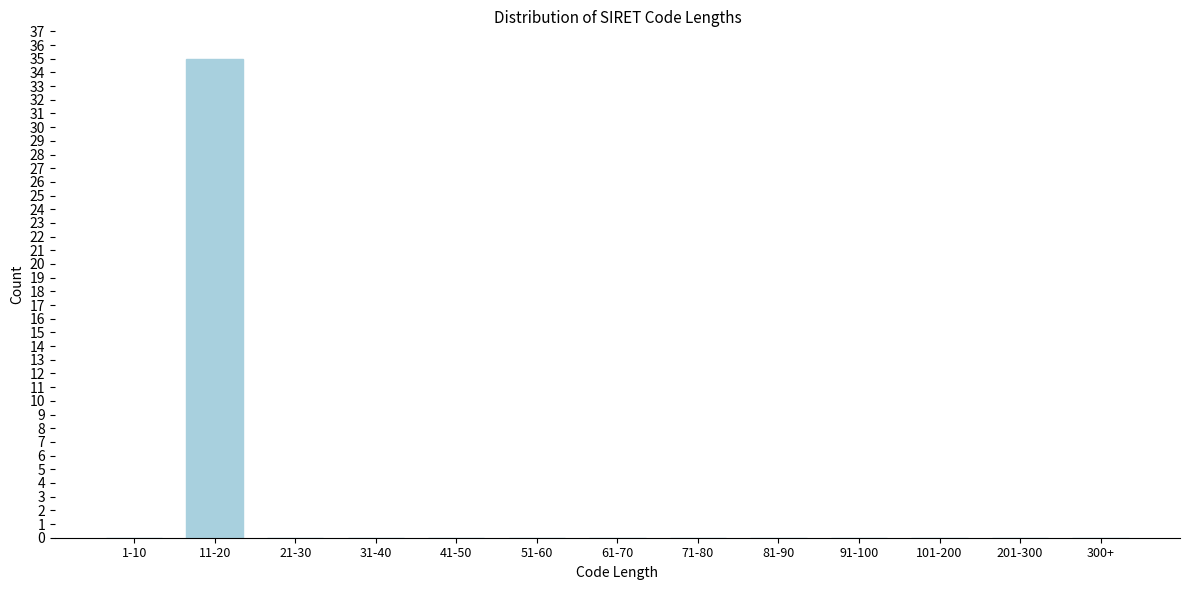

Reading left to right, what are all the values shown in this chart?

1-10=0	11-20=35	21-30=0	31-40=0	41-50=0	51-60=0	61-70=0	71-80=0	81-90=0	91-100=0	101-200=0	201-300=0	300+=0